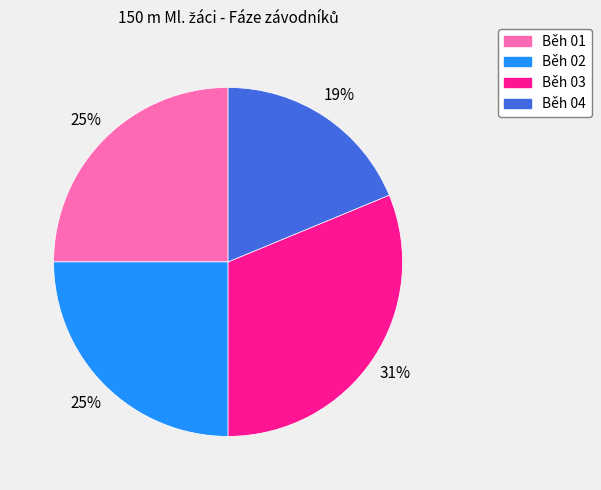

Which slice is the smallest?

Běh 04